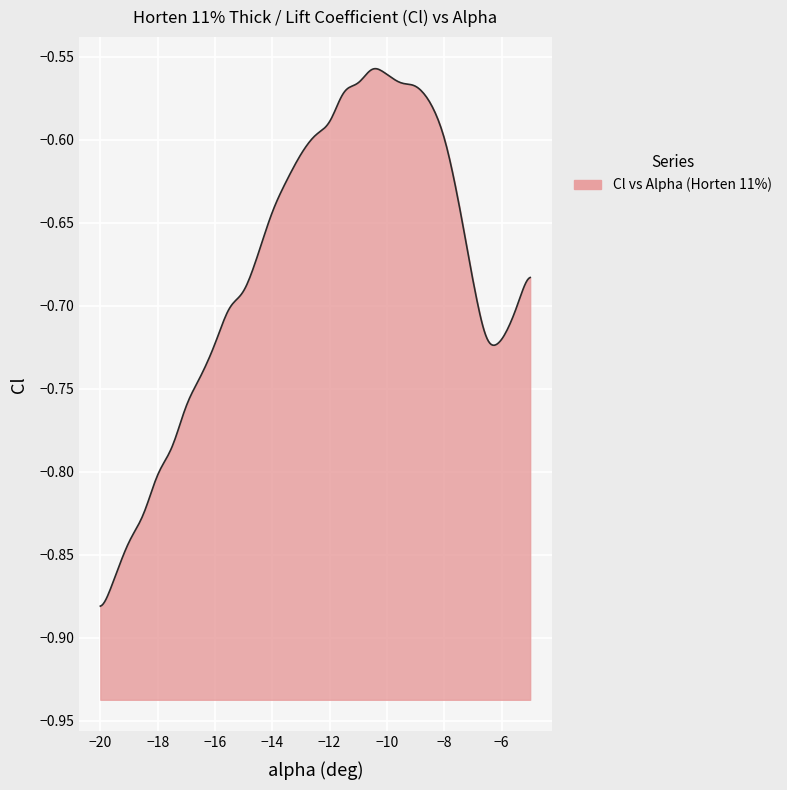

The value at -7 is -0.2. True or false?

False